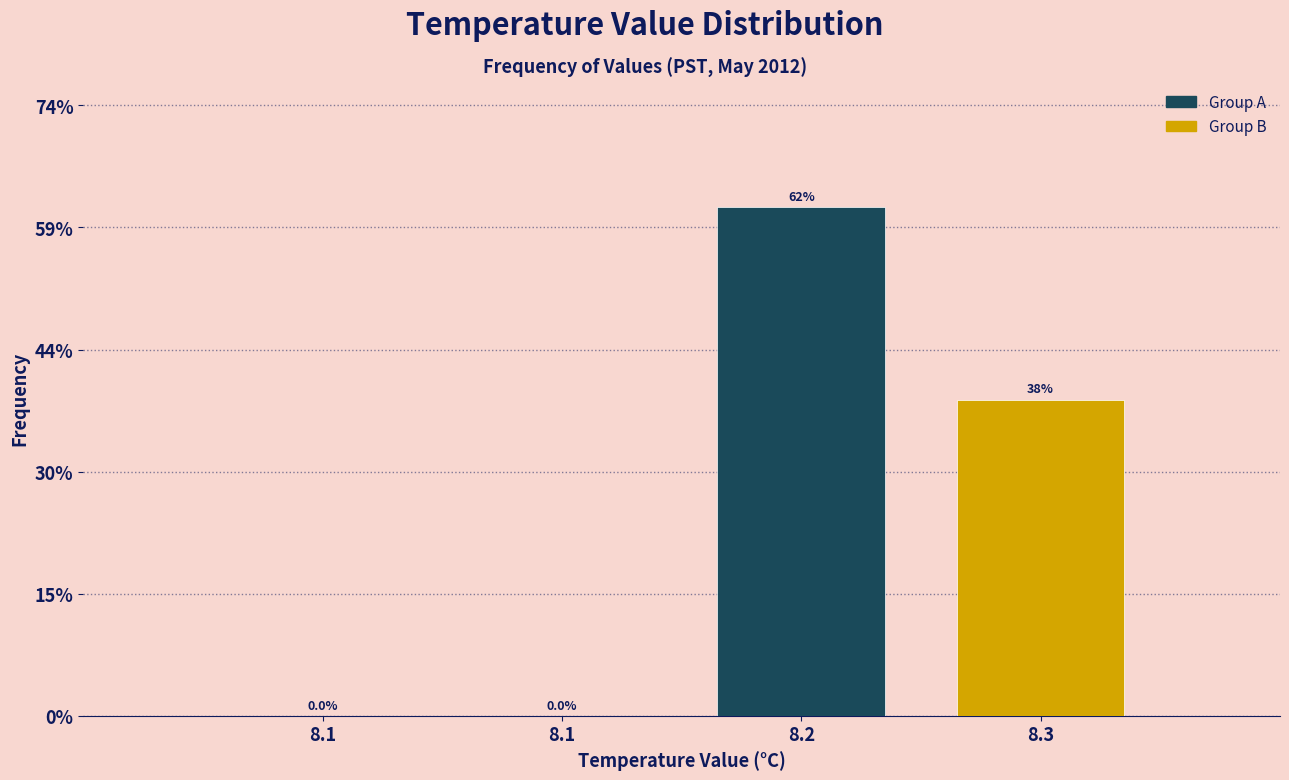

Are the bars horizontal?

No